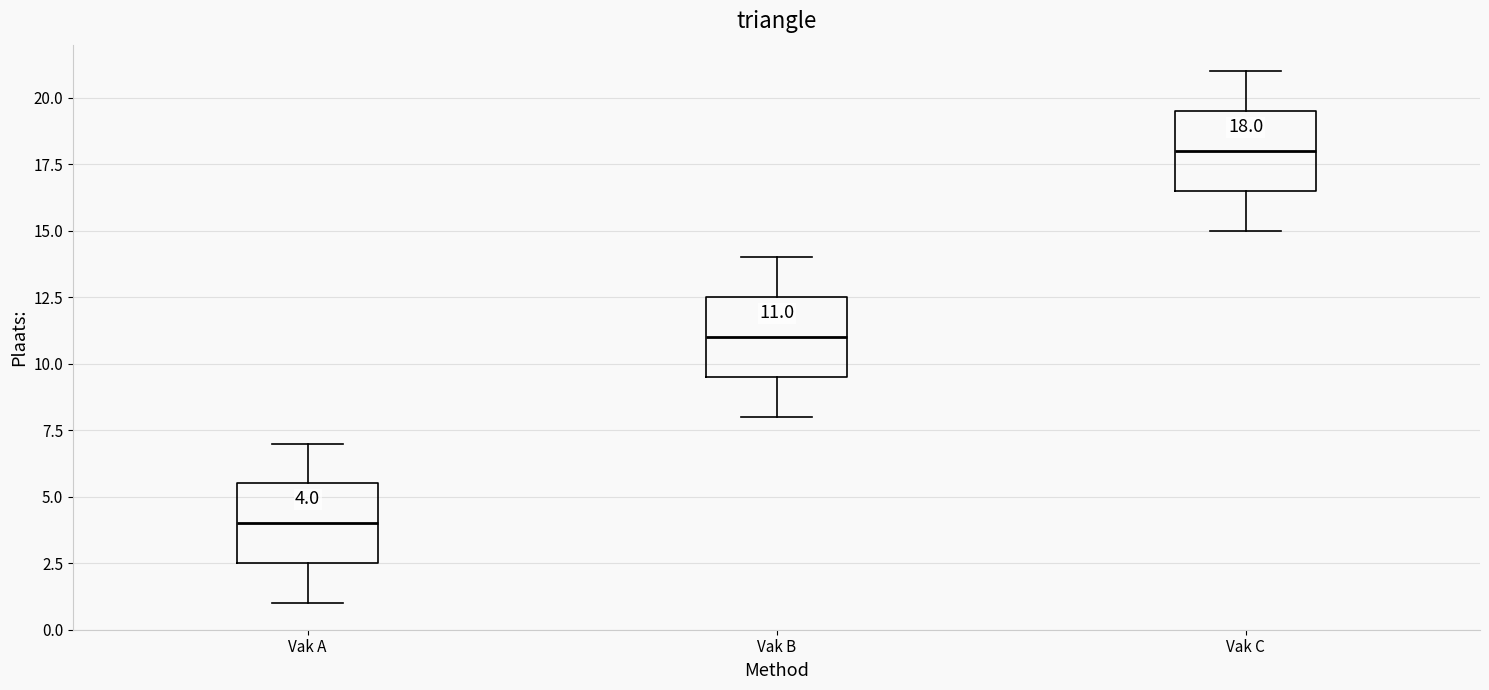

Which box's median line is the highest?

Vak C